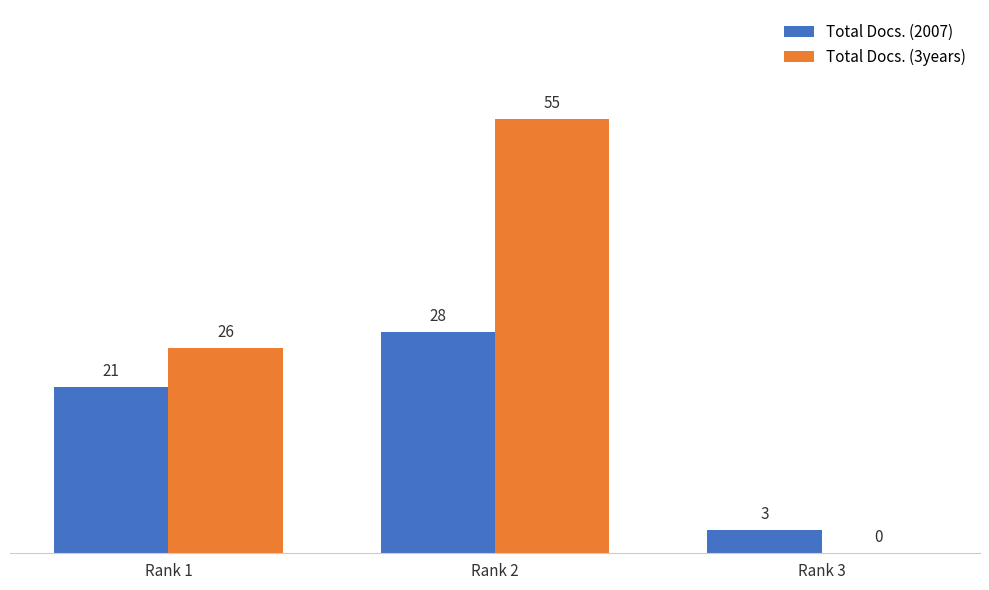

What is the spread (max minus min) of values at Rank 1?

5